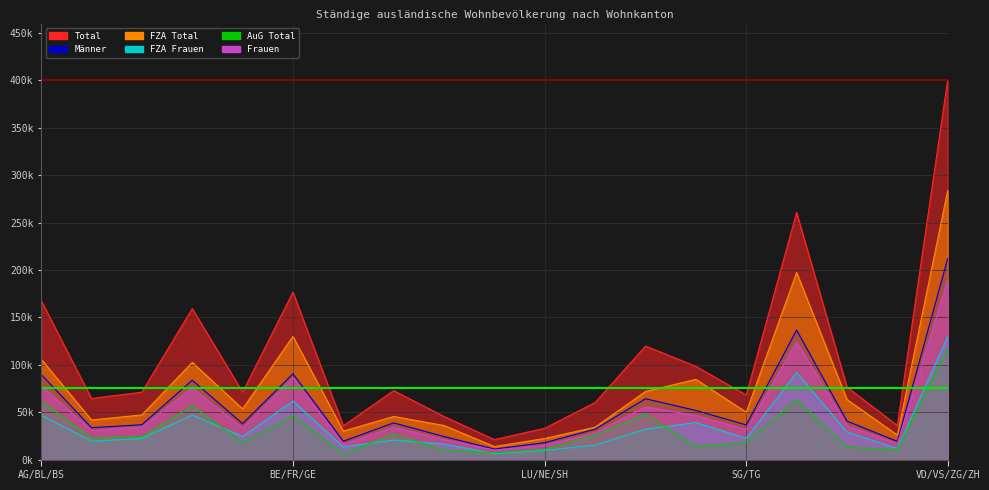

True or false: Frauen has a value of 77941 at AG/BL/BS.

True